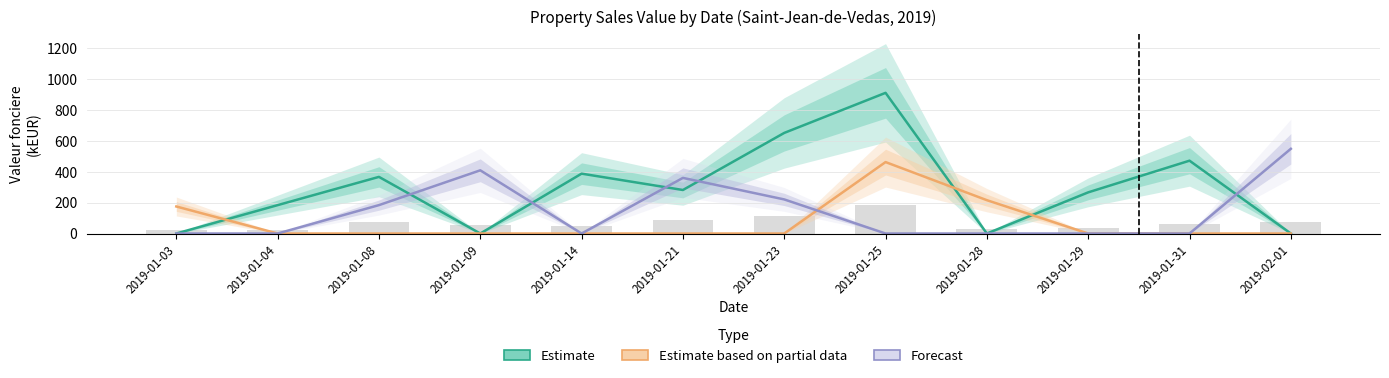

What is the maximum value for Vente?

549.0